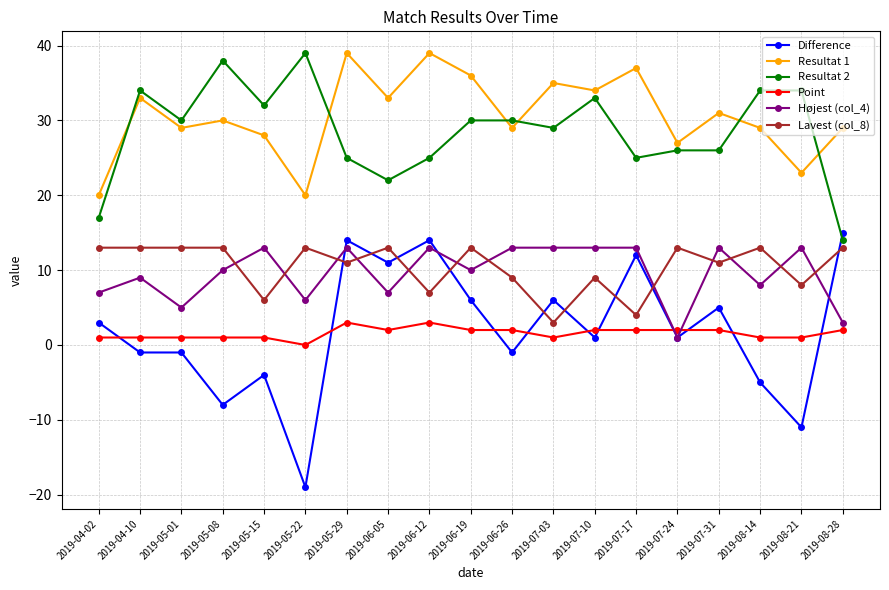

True or false: Lavest (col_8) and Resultat 1 intersect in this chart.

False